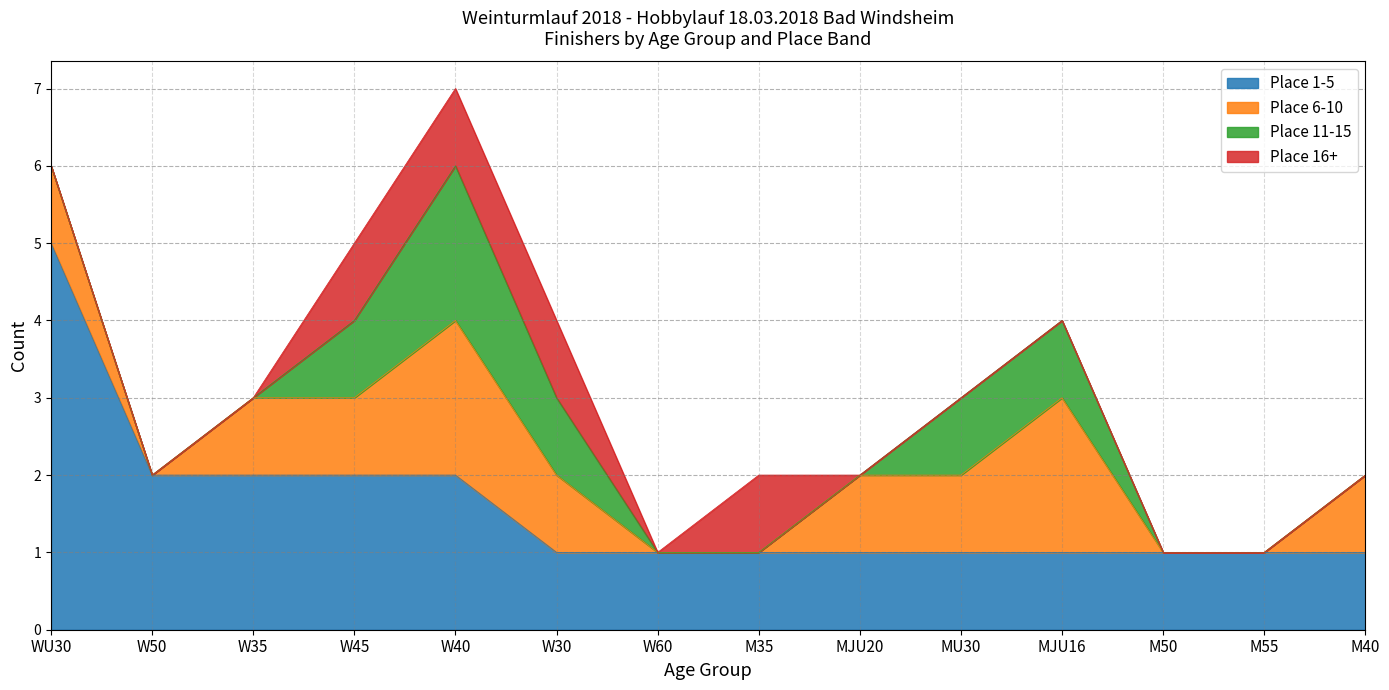

What is the sum of the Place 1-5 values at W45 and M55?

3